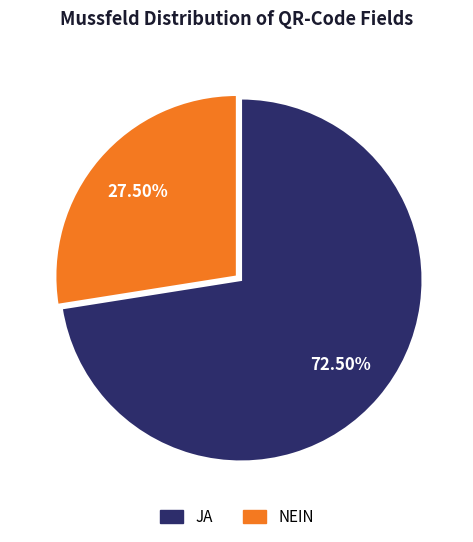

Count the number of slices in the pie.

2